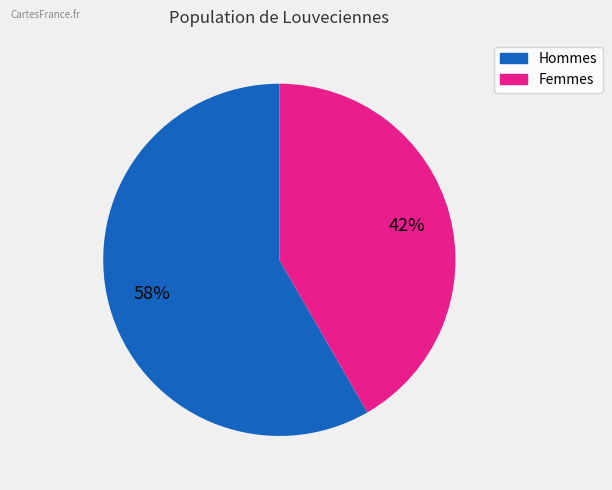

To the nearest percent, what is the average slice percentage?

50%